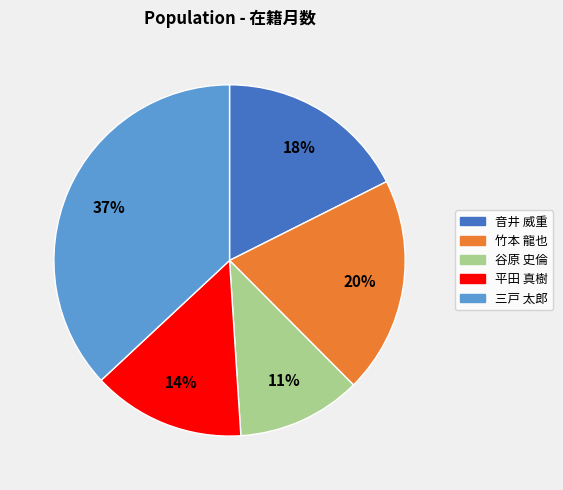

Which has a higher value, 平田 真樹 or 谷原 史倫?

平田 真樹